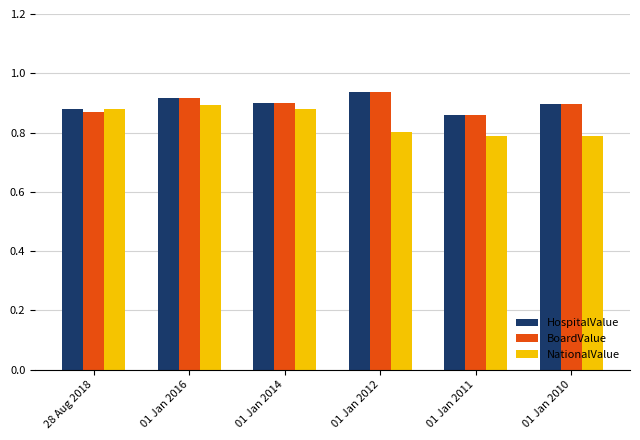

The value of HospitalValue at 01 Jan 2014 is 1.6. True or false?

False